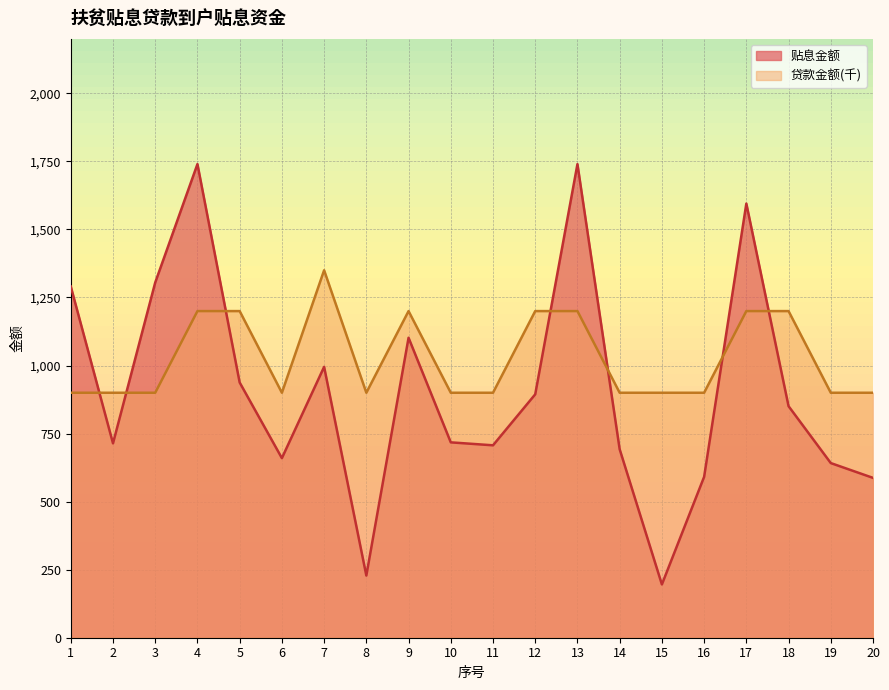

True or false: 贷款金额(万) has a value of 1200.0 at 17.

True